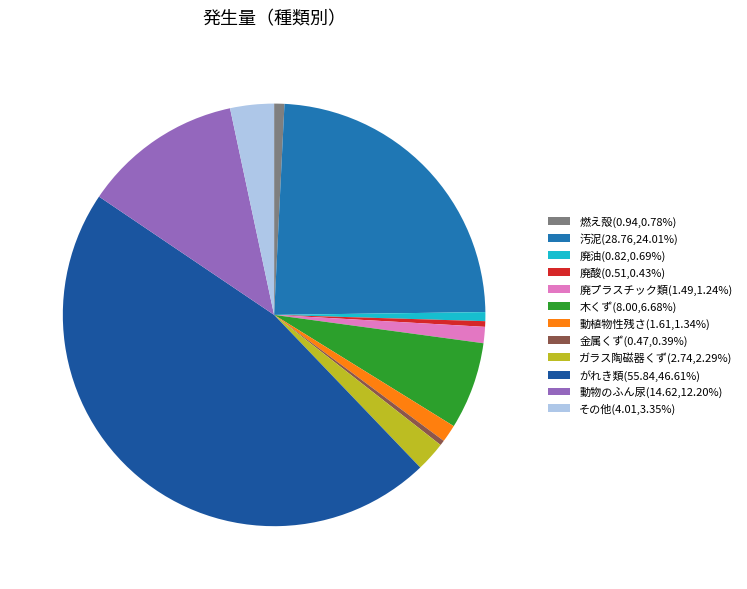

How many slices are in this pie chart?

12